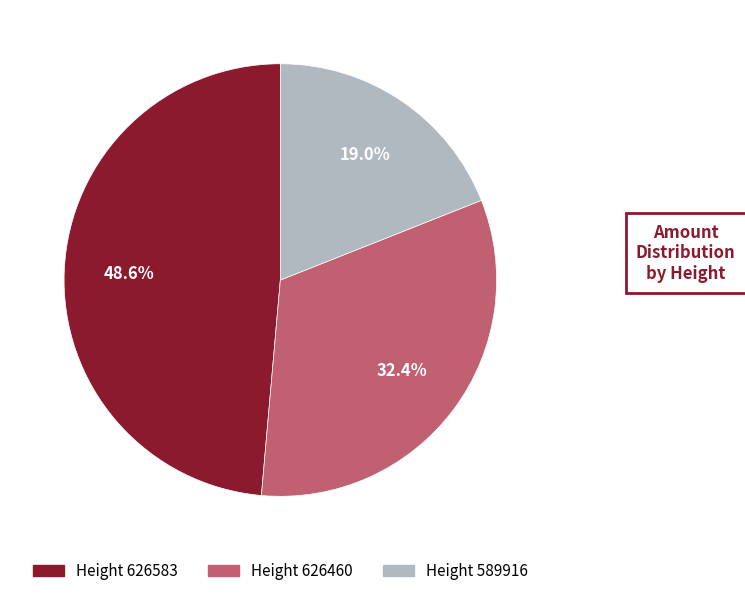

What is the total percentage of Height 626460 and Height 589916?

51.4%